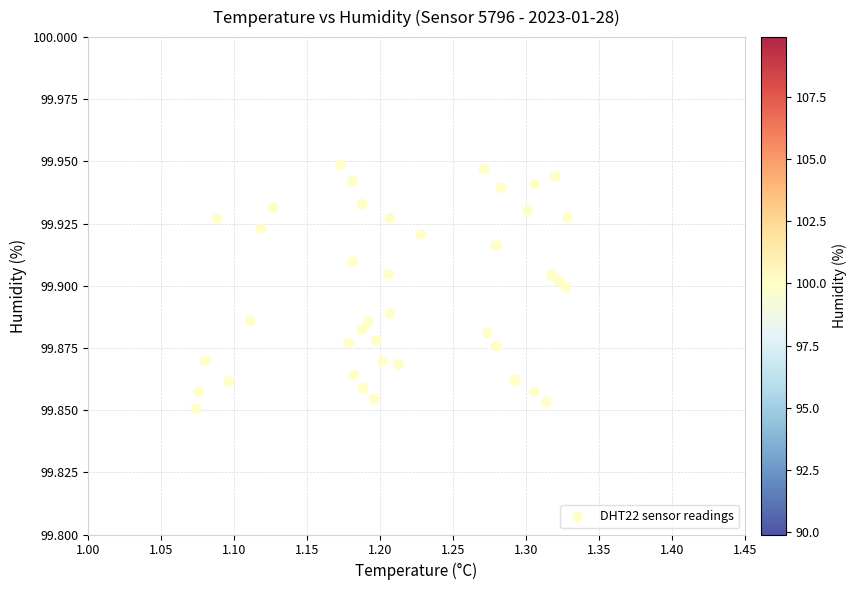

What is the range of X values (max minus min)?

0.3